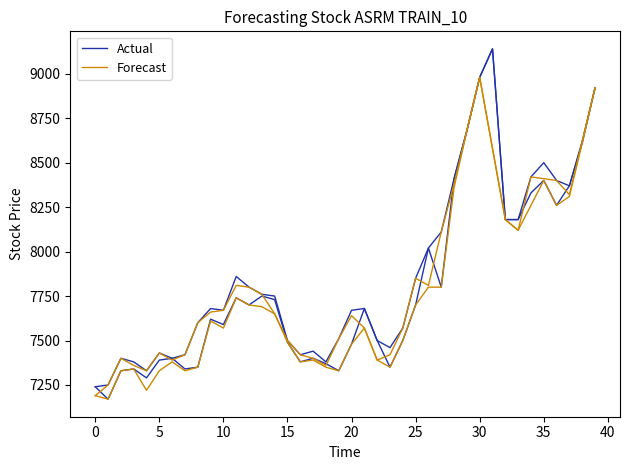

The value of Actual at 29 is 8680. True or false?

True